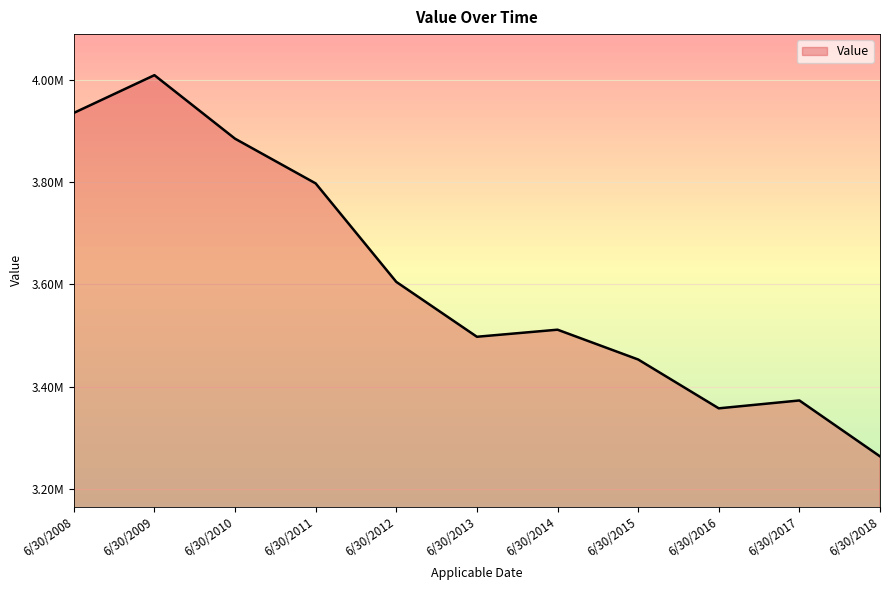

Is this an area chart (filled region under the line)?

Yes